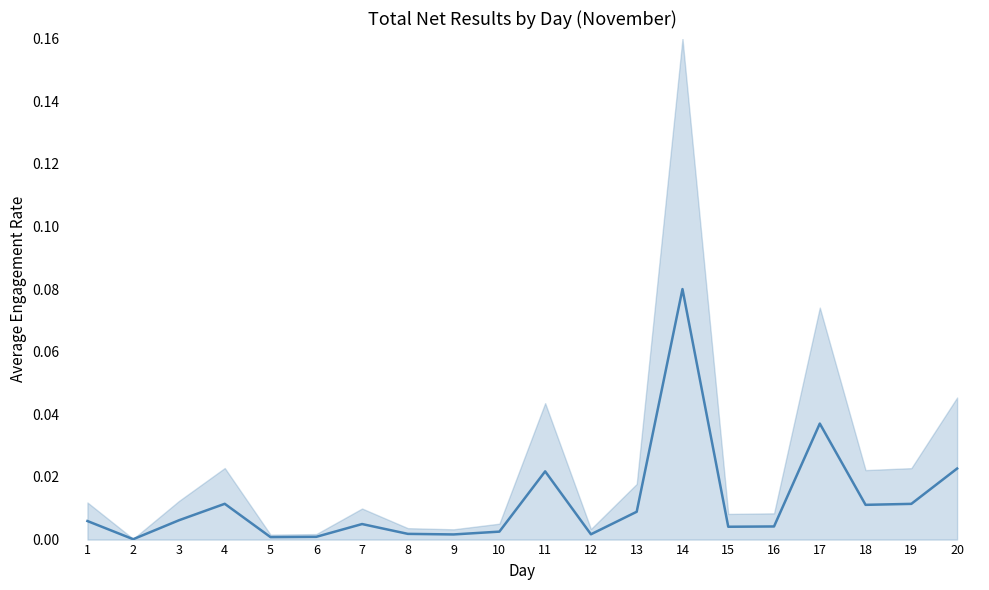

Rank the categories by value from highest to lowest.

14, 17, 20, 11, 4, 19, 18, 13, 3, 1, 7, 16, 15, 10, 8, 12, 9, 6, 5, 2